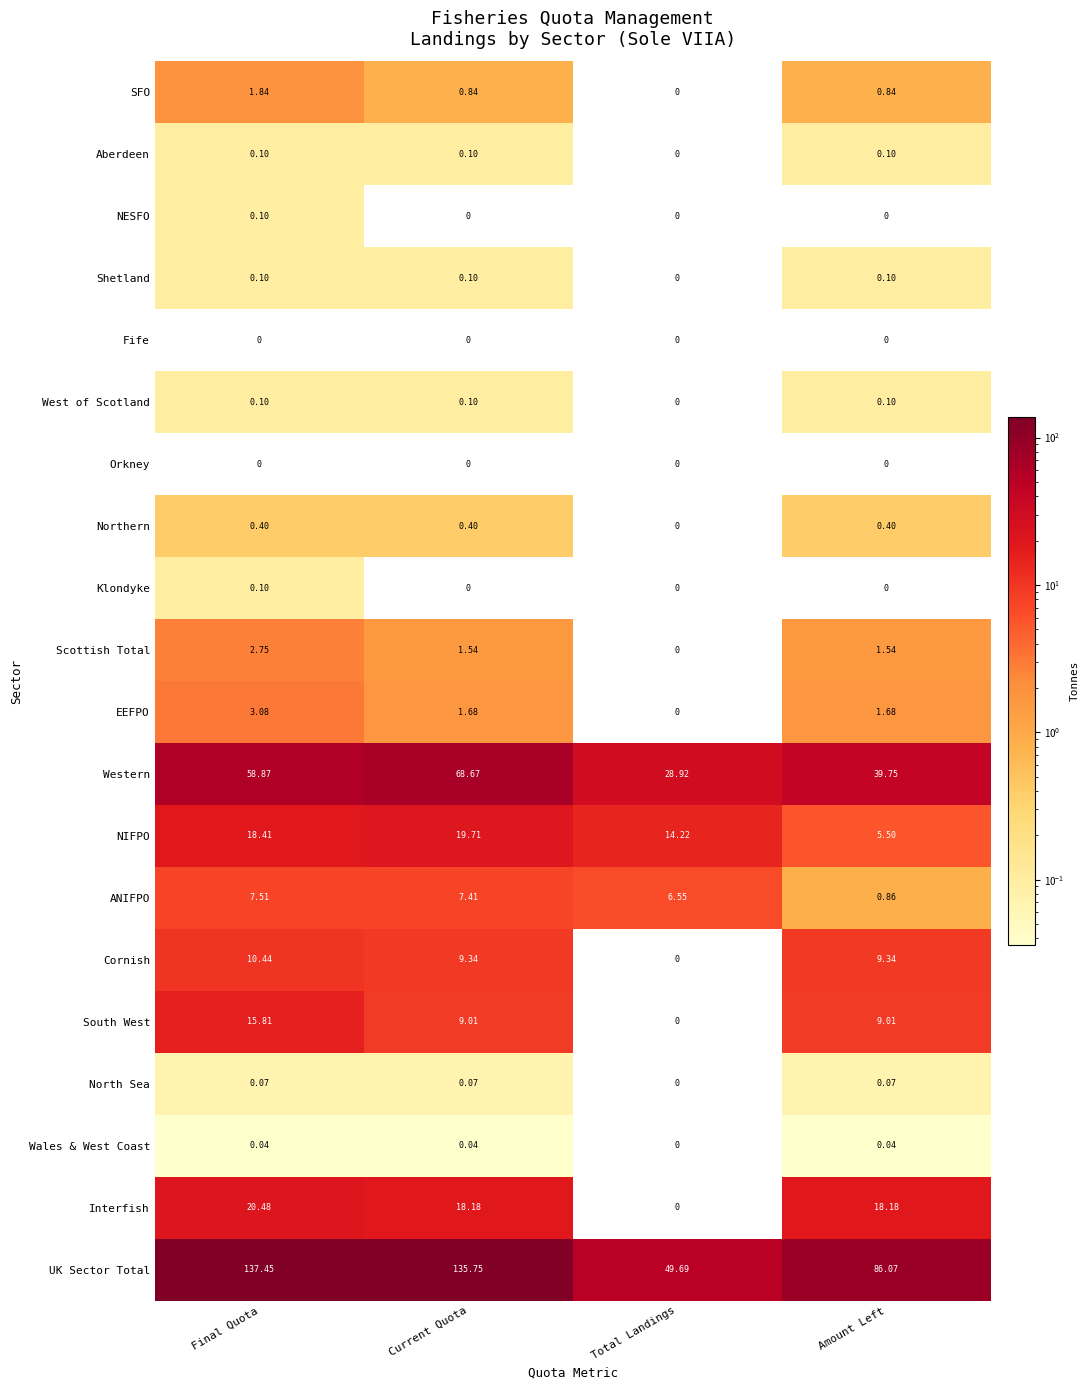

At which label does EEFPO first exceed 1?

Final Quota